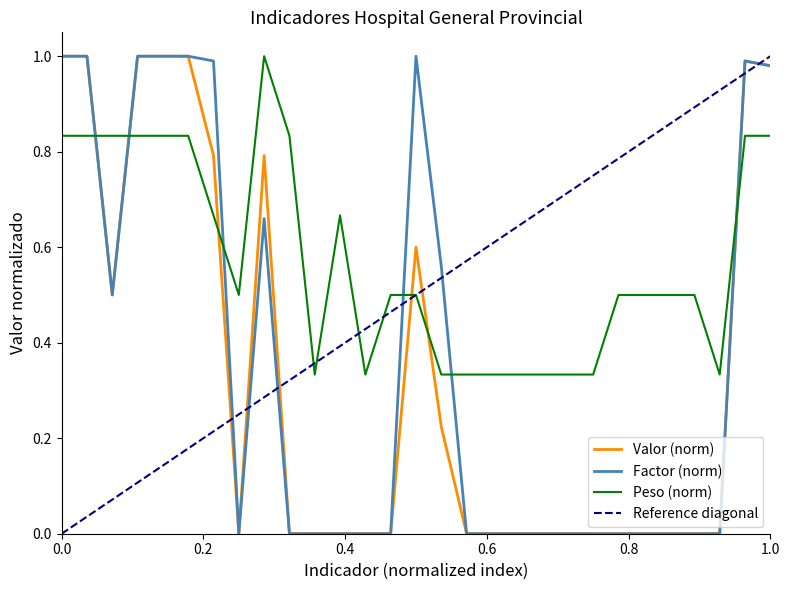

True or false: Factor (norm) and Peso (norm) intersect in this chart.

True